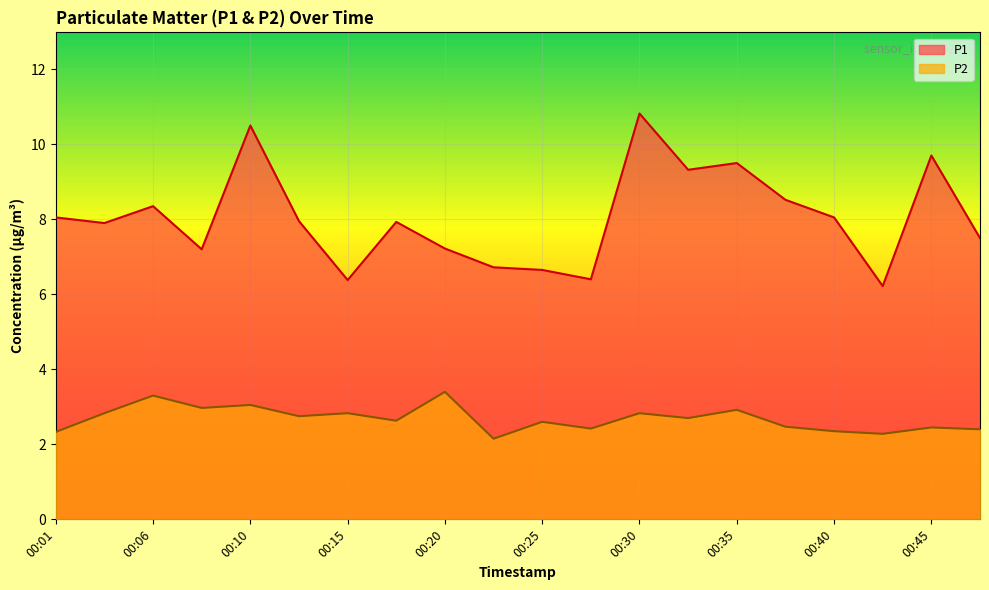

What is the value of the P1 point at the 14th from the left?

9.3